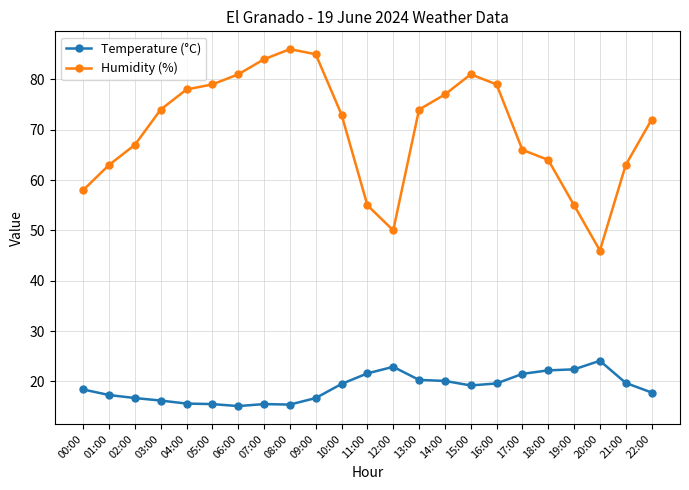

Is the value of Temperature (°C) at 06:00 greater than the value of Humidity (%) at 11:00?

No